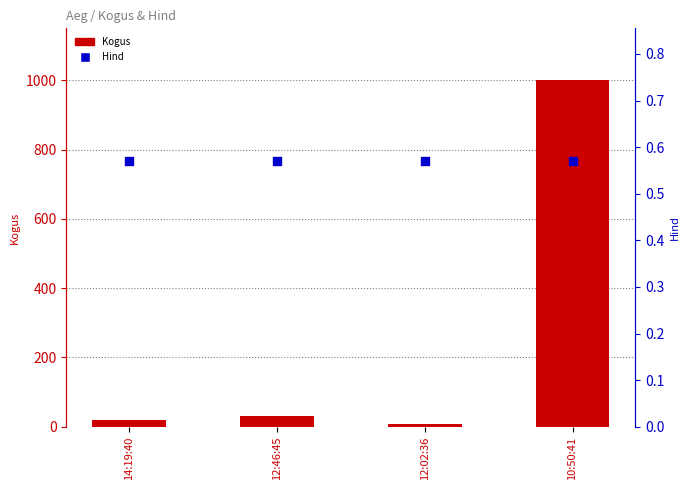

Which series contains the highest Y value?

Kogus